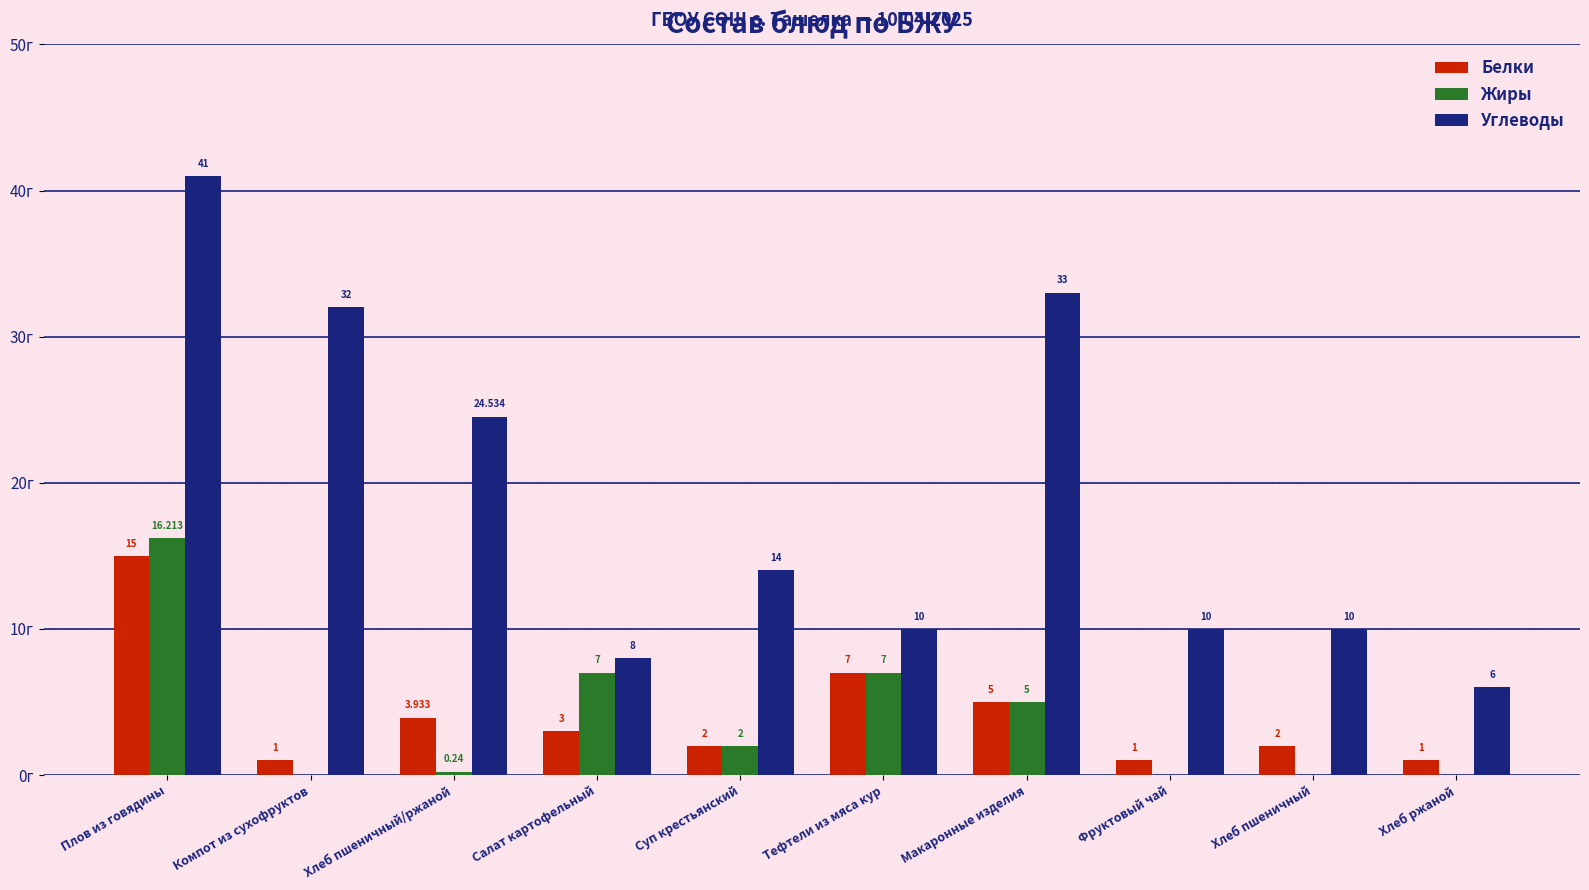

Which series changed the most between Компот из сухофруктов and Хлеб ржаной?

Углеводы